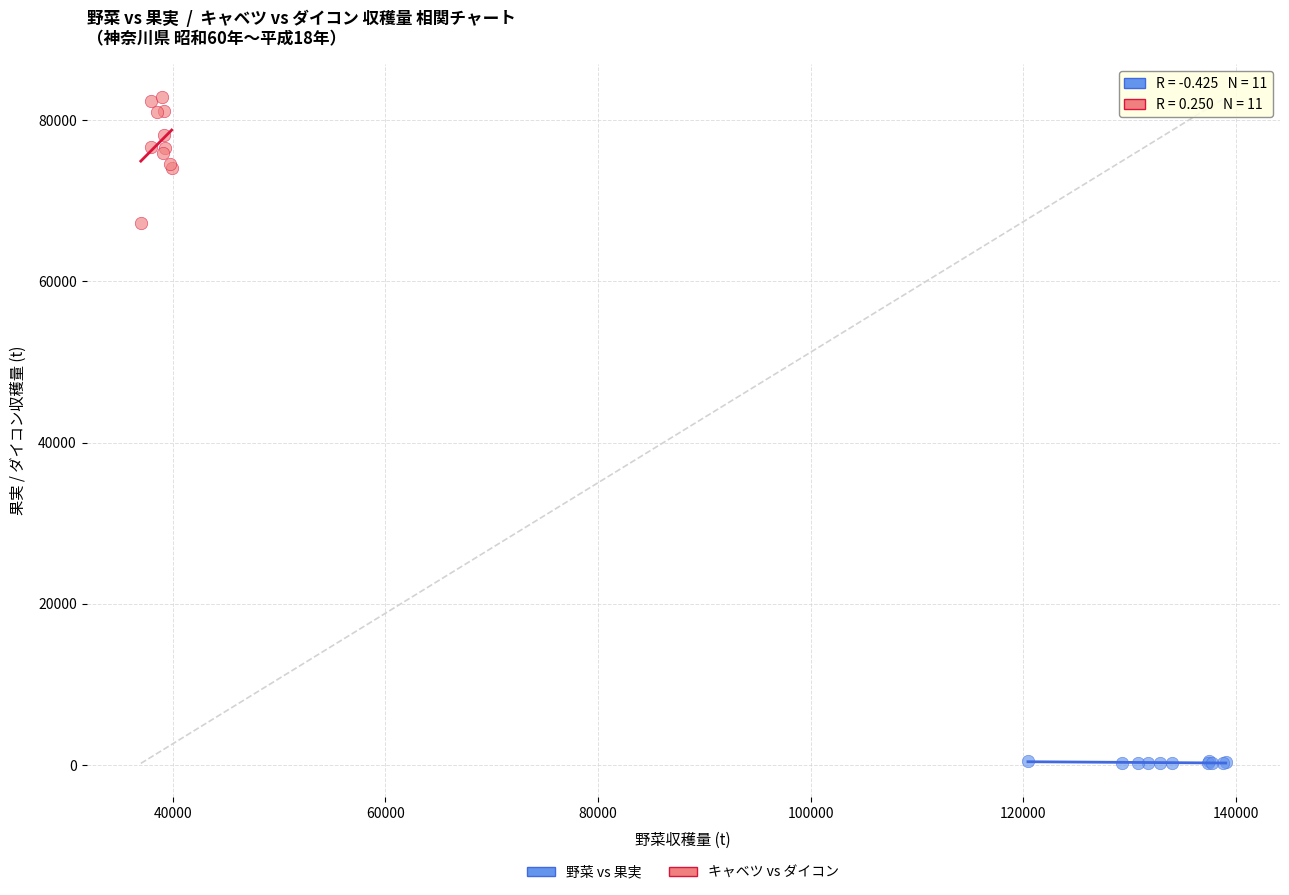

What are all the series names shown in the legend?

野菜 vs 果実, キャベツ vs ダイコン